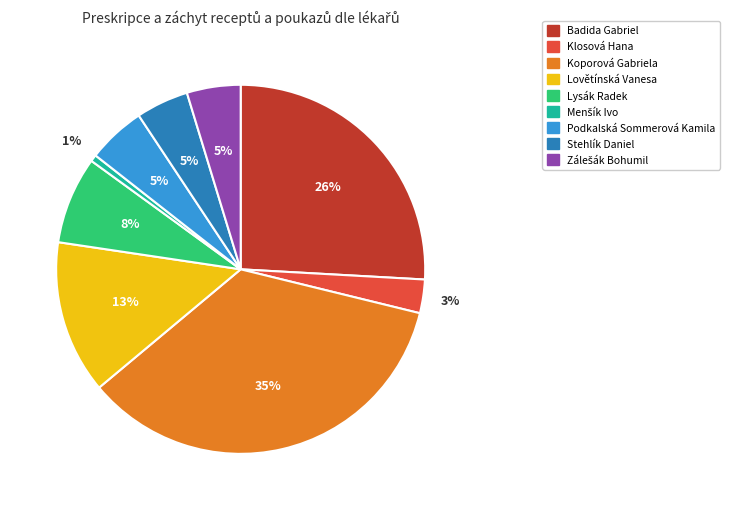

What is the largest slice in the pie chart?

Koporová Gabriela